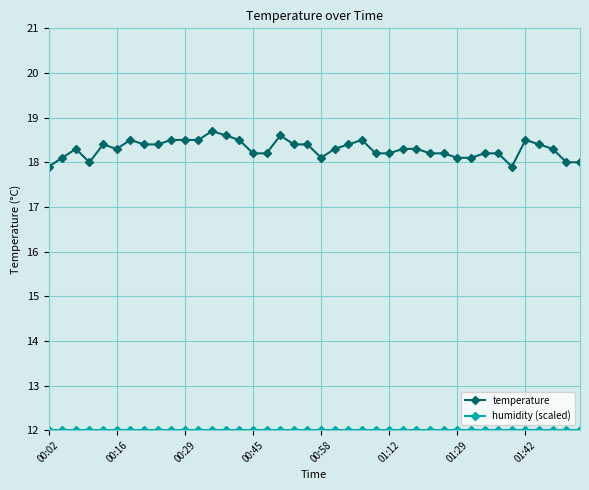

What is the minimum value shown in the chart?

12.0